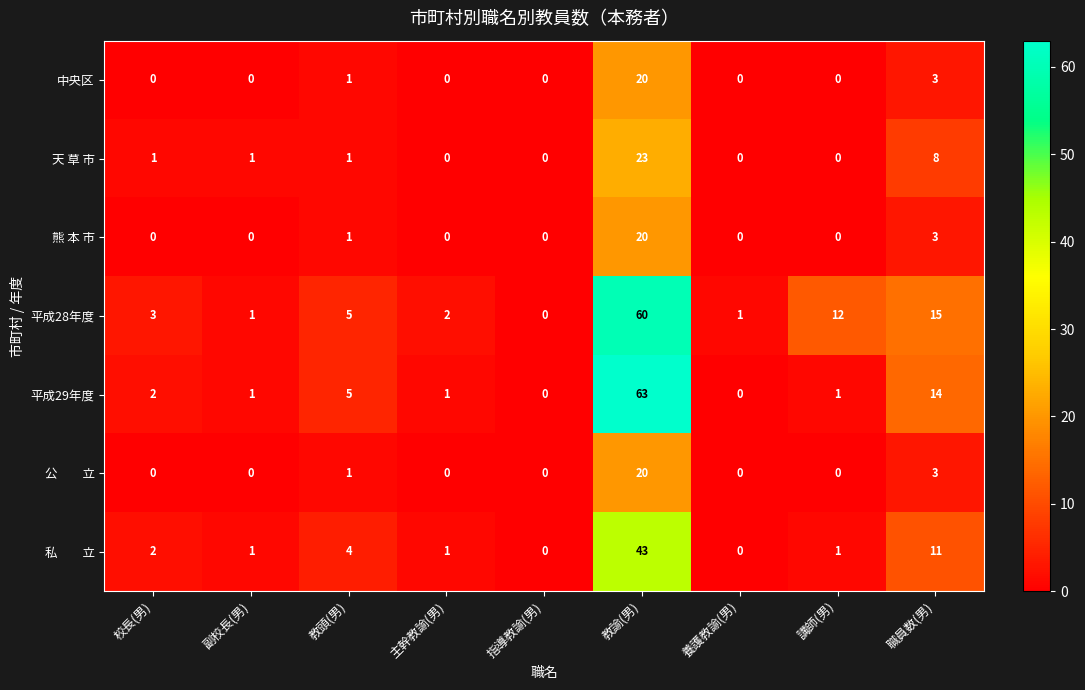

Which label corresponds to the largest value in the chart?

教諭(男)